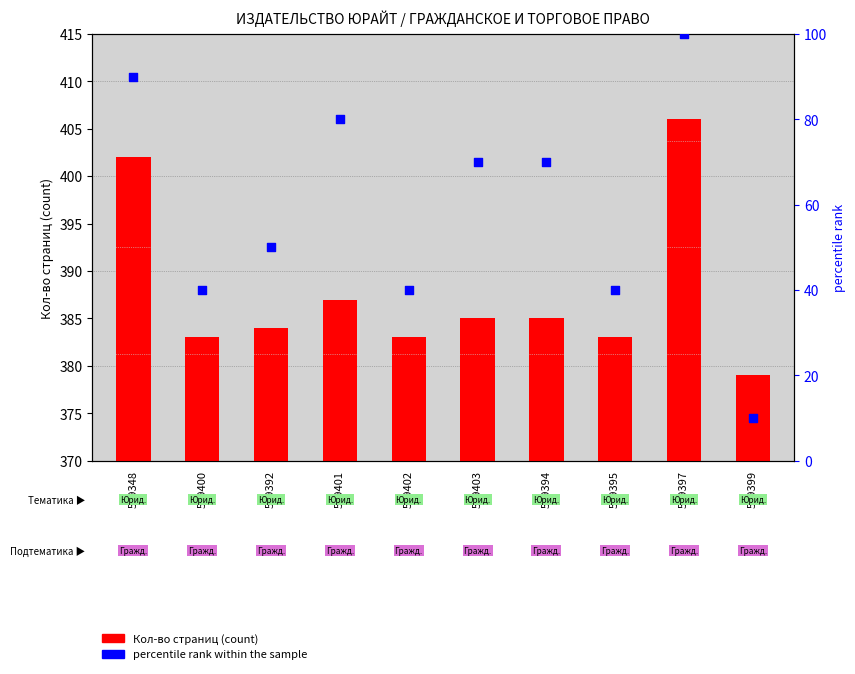

Which series has the widest spread of Y values?

percentile rank within the sample